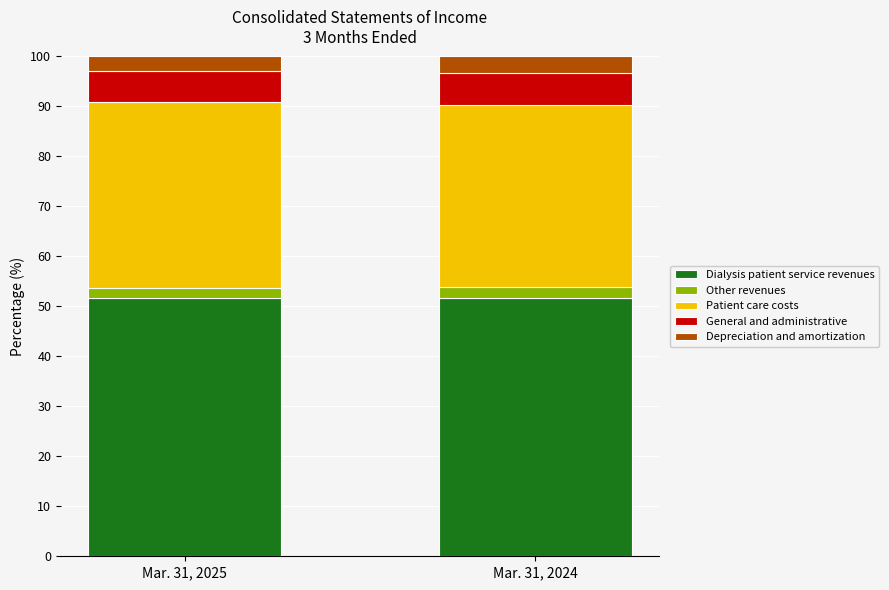

What is the total value across all series at Mar. 31, 2024?

100.0